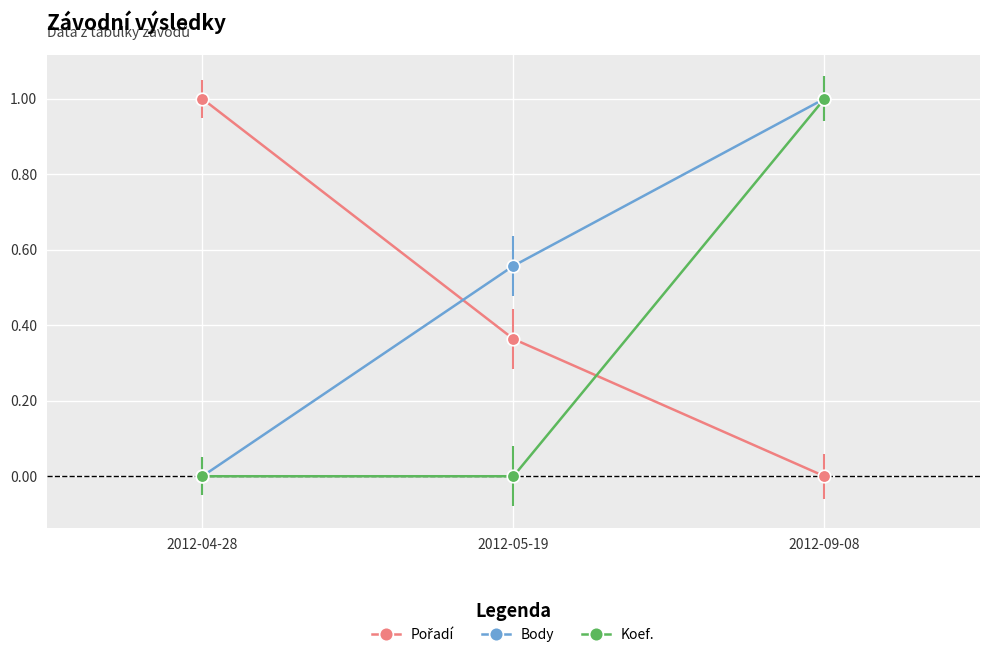

Which series has the largest total across all categories?

Body